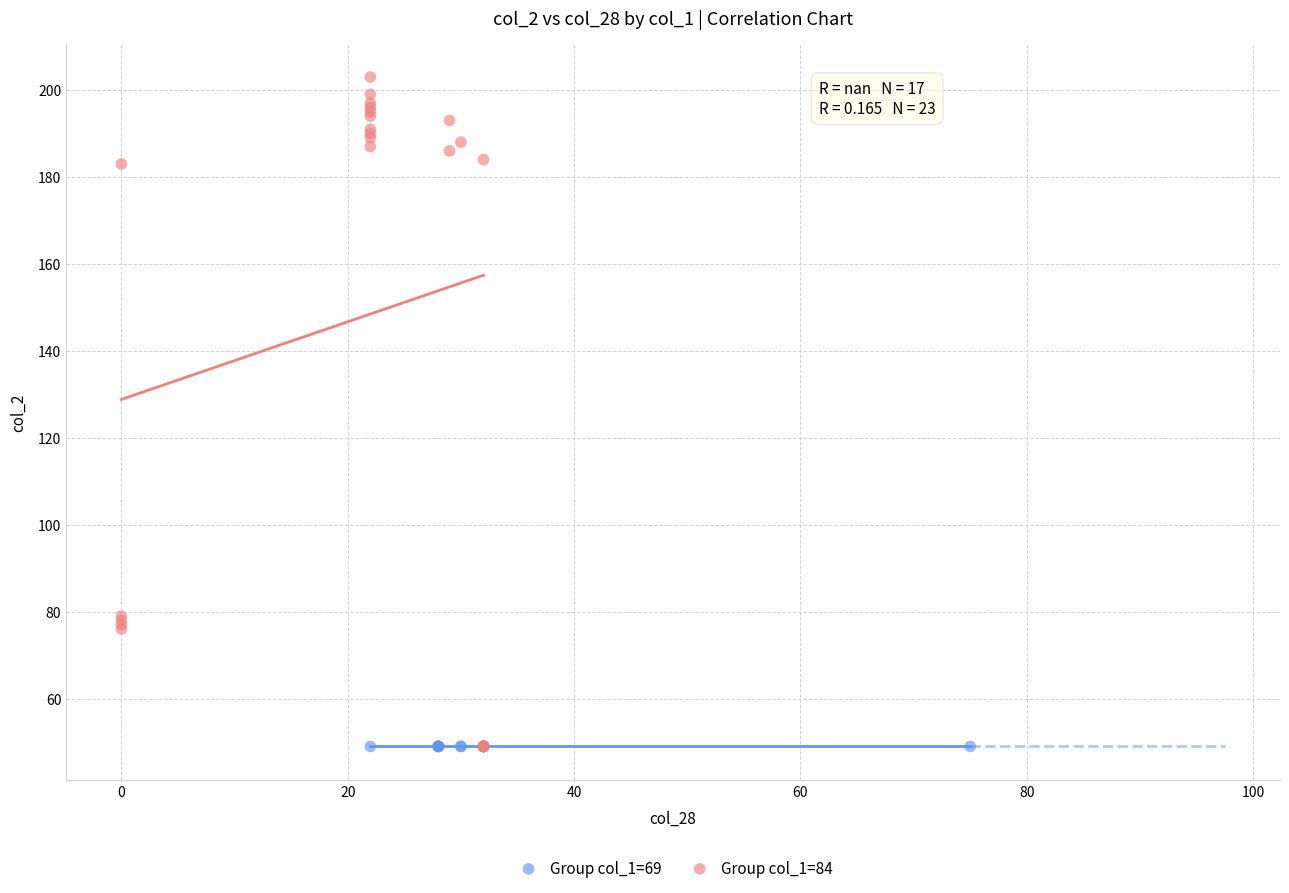

Which series reaches the maximum Y coordinate?

Group col_1=84